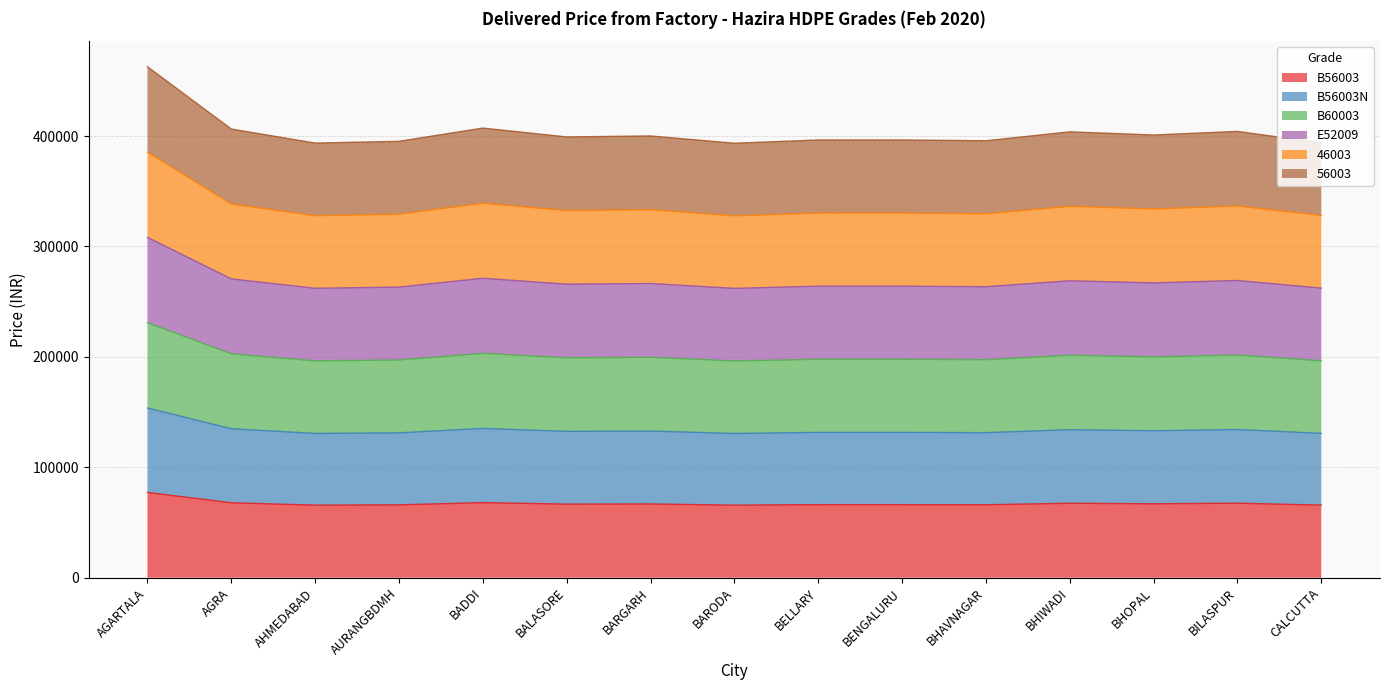

At which category does B56003N reach its first local peak?

BADDI